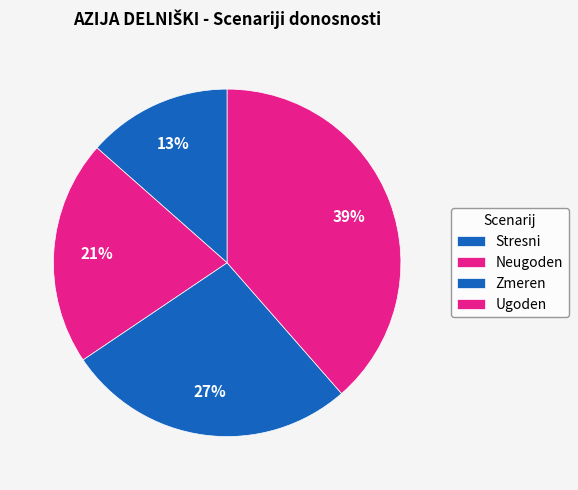

How many slices are in this pie chart?

4